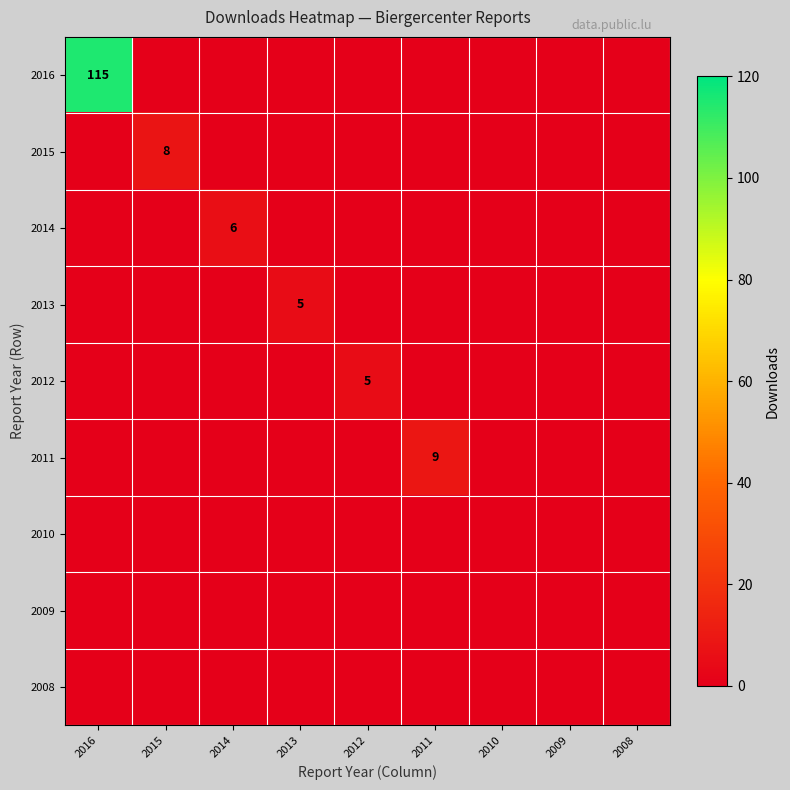

Is the value of 2013 at 2012 greater than the value of 2014 at 2011?

No